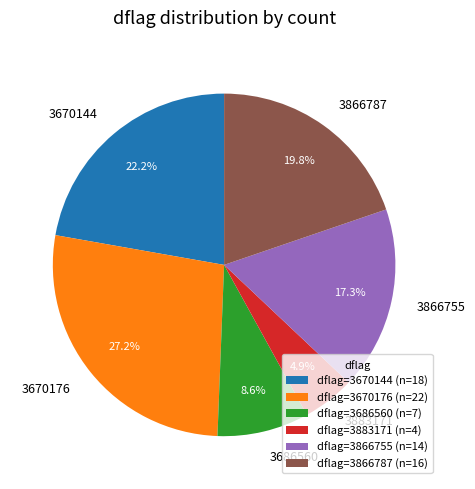

True or false: 3866755 accounts for 26% of the total.

False